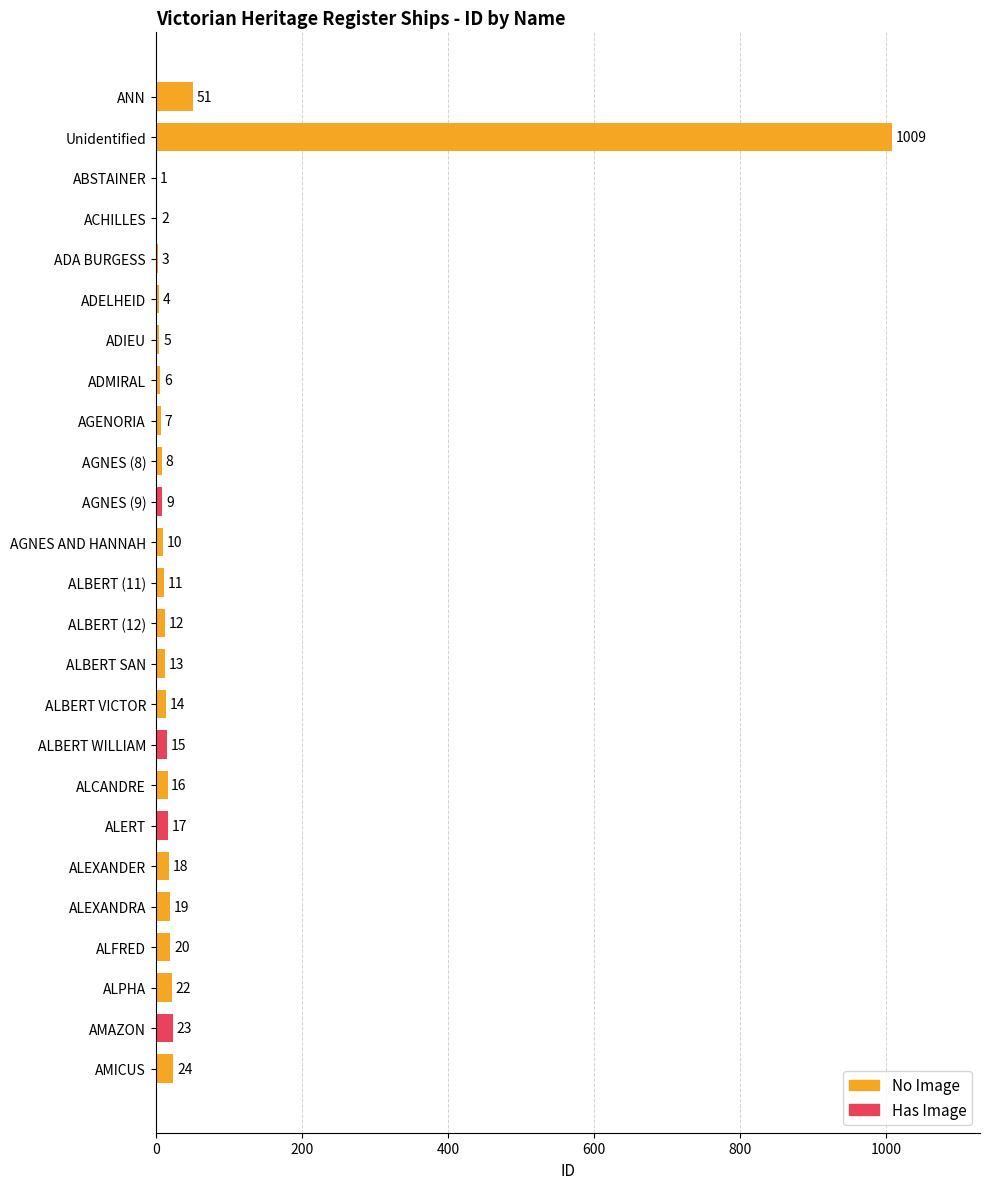

List the labels in order of value, smallest first.

ABSTAINER, ACHILLES, ADA BURGESS, ADELHEID, ADIEU, ADMIRAL, AGENORIA, AGNES (8), AGNES (9), AGNES AND HANNAH, ALBERT (11), ALBERT (12), ALBERT SAN, ALBERT VICTOR, ALBERT WILLIAM, ALCANDRE, ALERT, ALEXANDER, ALEXANDRA, ALFRED, ALPHA, AMAZON, AMICUS, ANN, Unidentified